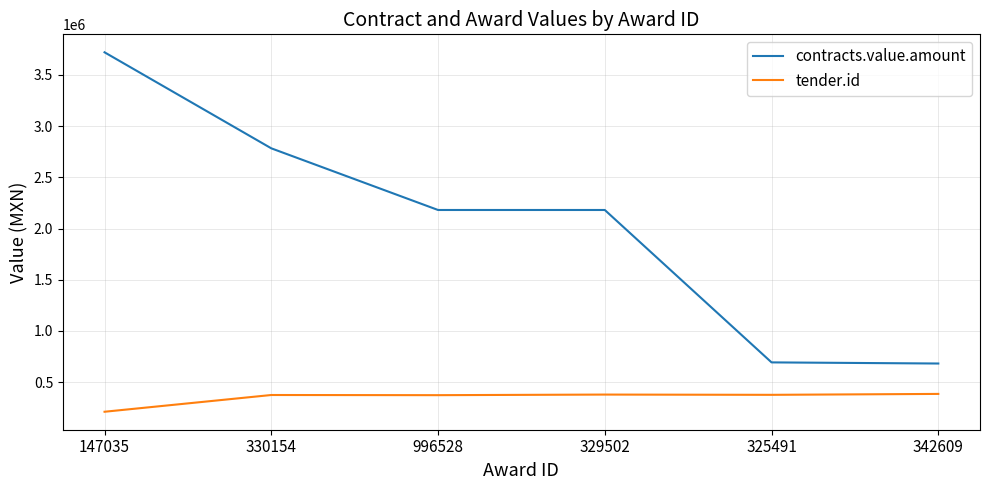

Rank the series at 147035 from highest to lowest value.

contracts.value.amount, tender.id